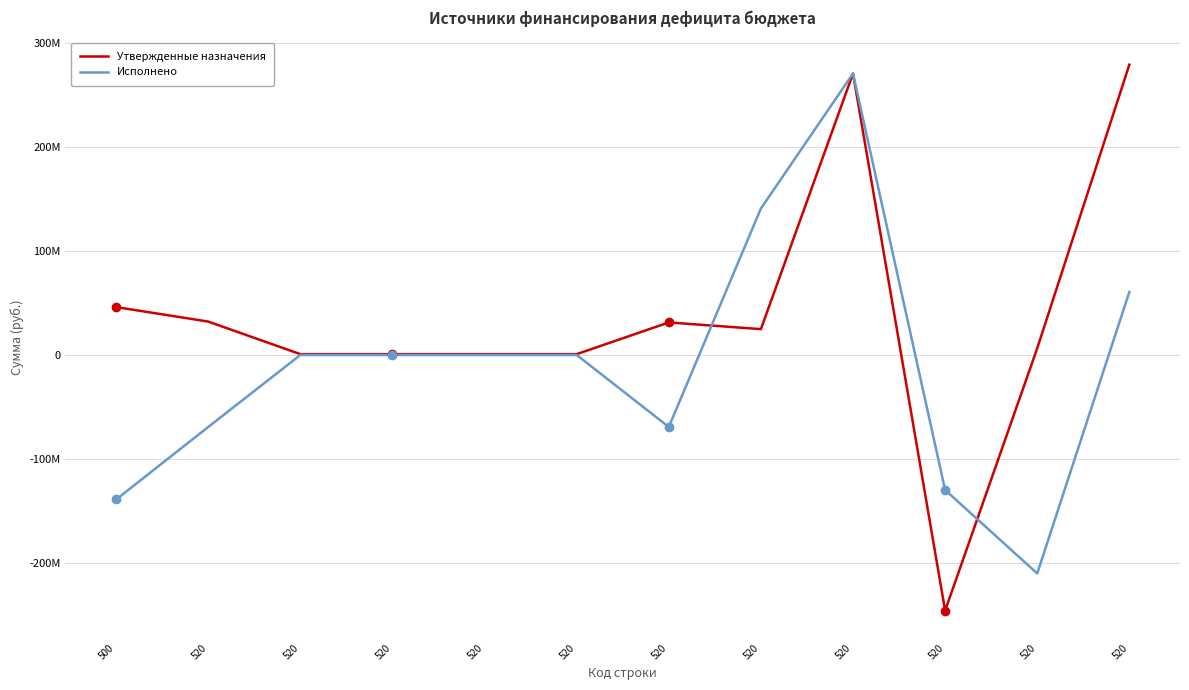

Where does the Исполнено series first go above 6650?

520